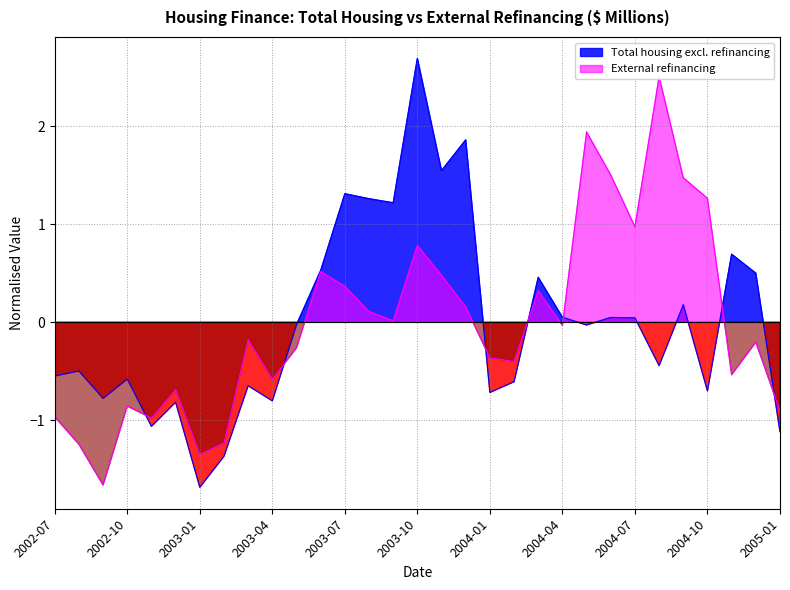

How many values in Total housing excl. refinancing are below zero?

17